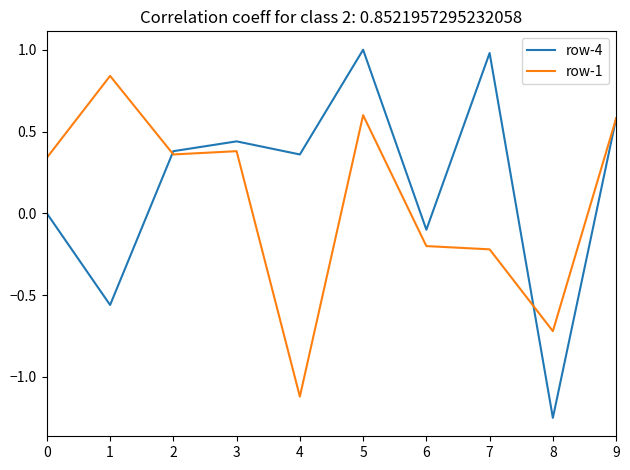

Which category has the lowest value in the row-4 series?

8